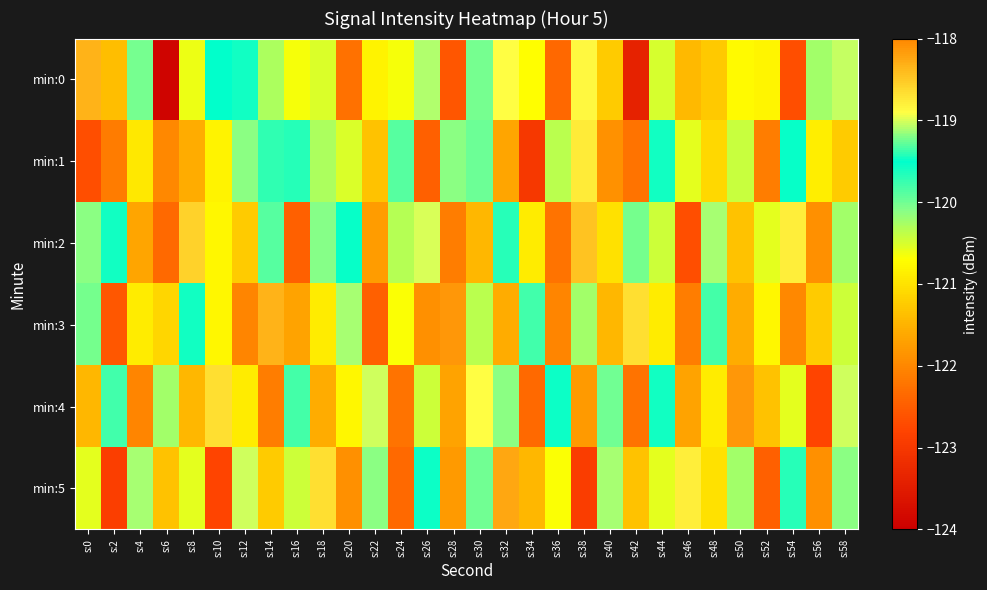

How many categories are shown in the chart?

30